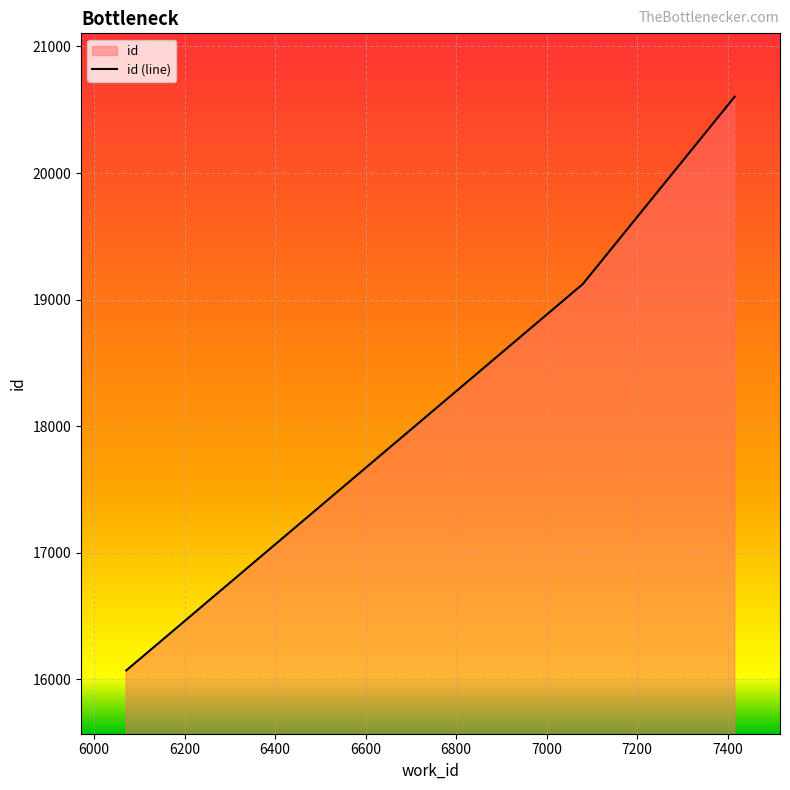

How many series are shown in this chart?

1